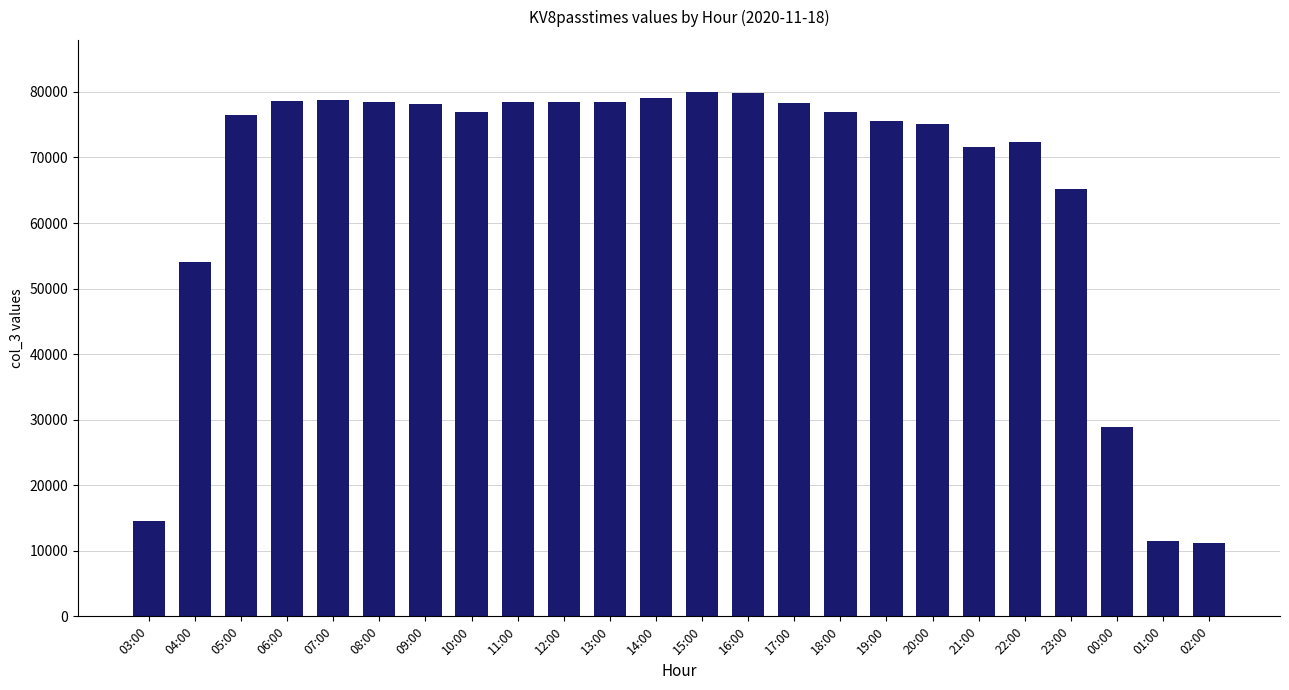

Is it true that the value at 18:00 is 22277?

False